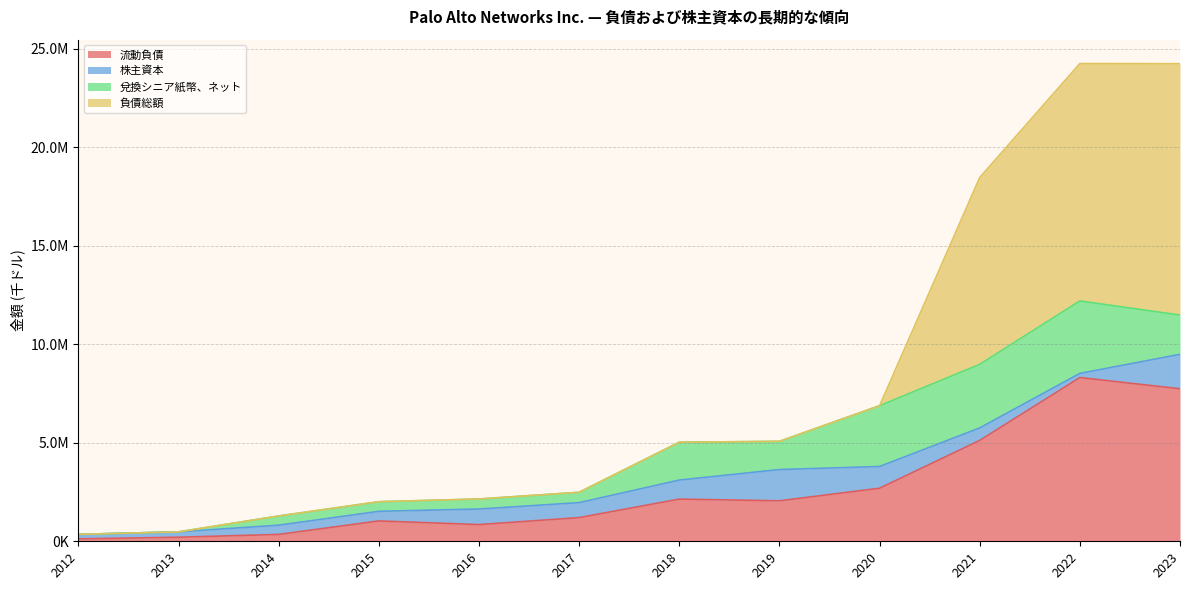

What is the sum of the 流動負債 values at 2015 and 2019?

3085527